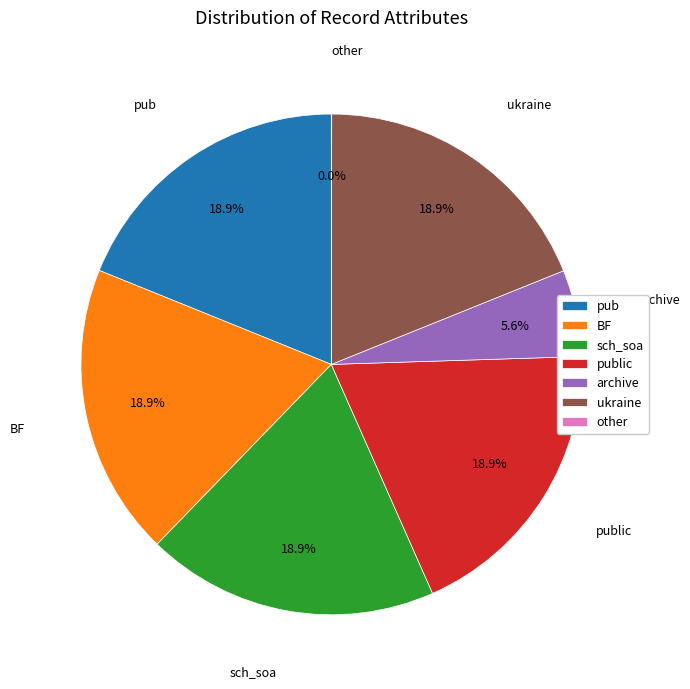

To the nearest percent, what is the difference between the largest and smallest slice percentages?

19%